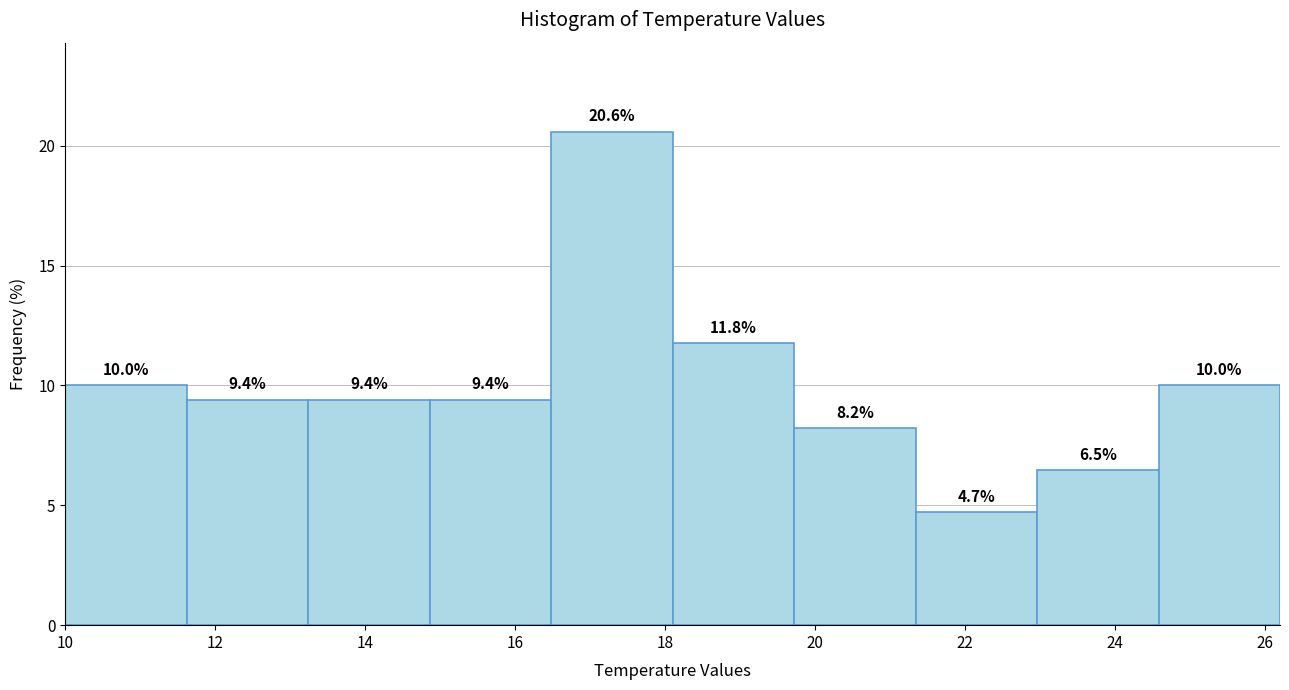

Reading left to right, transcribe this chart: for each bar, give the range it covers on the x-axis and its height. The bar edges are not printed on the chart, so give them approximately, as read against the axis.

10.00 to 11.62: 10.0
11.62 to 13.24: 9.4
13.24 to 14.86: 9.4
14.86 to 16.48: 9.4
16.48 to 18.10: 20.6
18.10 to 19.72: 11.8
19.72 to 21.34: 8.2
21.34 to 22.96: 4.7
22.96 to 24.58: 6.5
24.58 to 26.20: 10.0